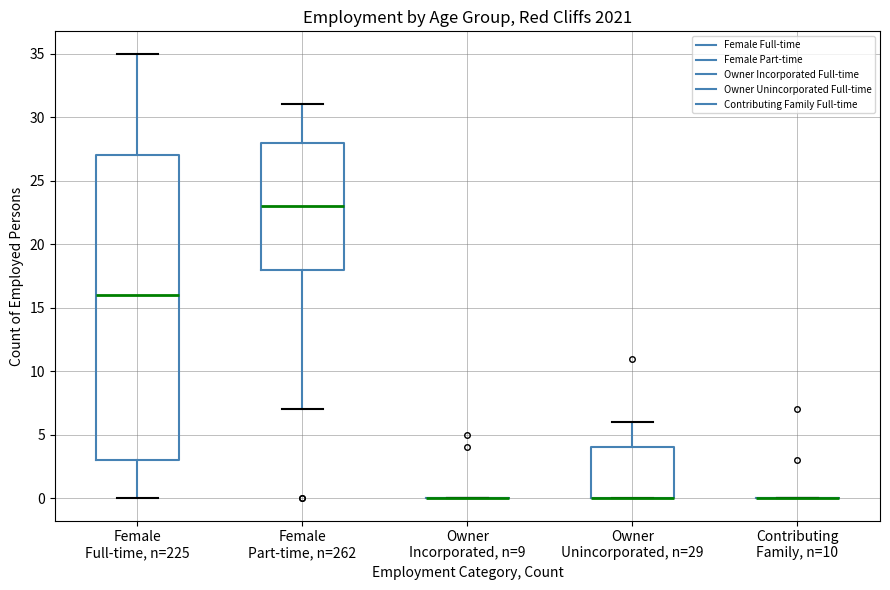

Where does the upper whisker of the box for Female Part-time, n=262 end on the y-axis? The values are not printed on the chart, so give them approximately, as read against the axis.

31